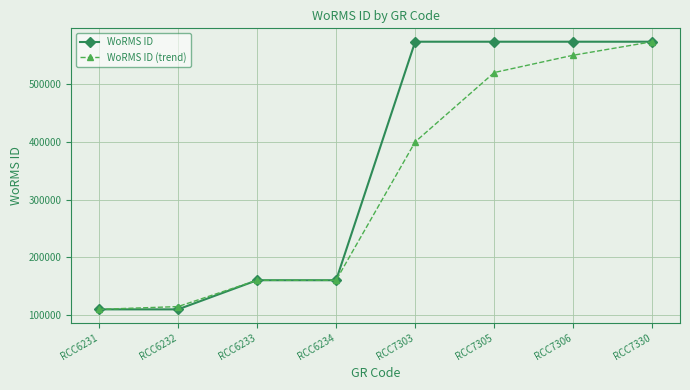

Reading right to left, list all the values displayed in this chart.

WoRMS ID: 573354	573354	573354	573354	160595	160595	110172	110172
WoRMS ID (trend): 573354	550000	520000	400000	160595	160595	115000	110172